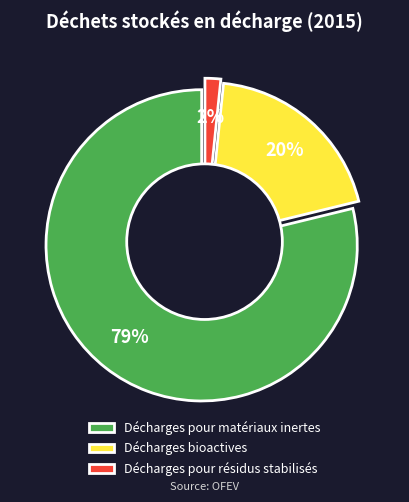

Between Décharges pour résidus stabilisés and Décharges bioactives, which is larger?

Décharges bioactives